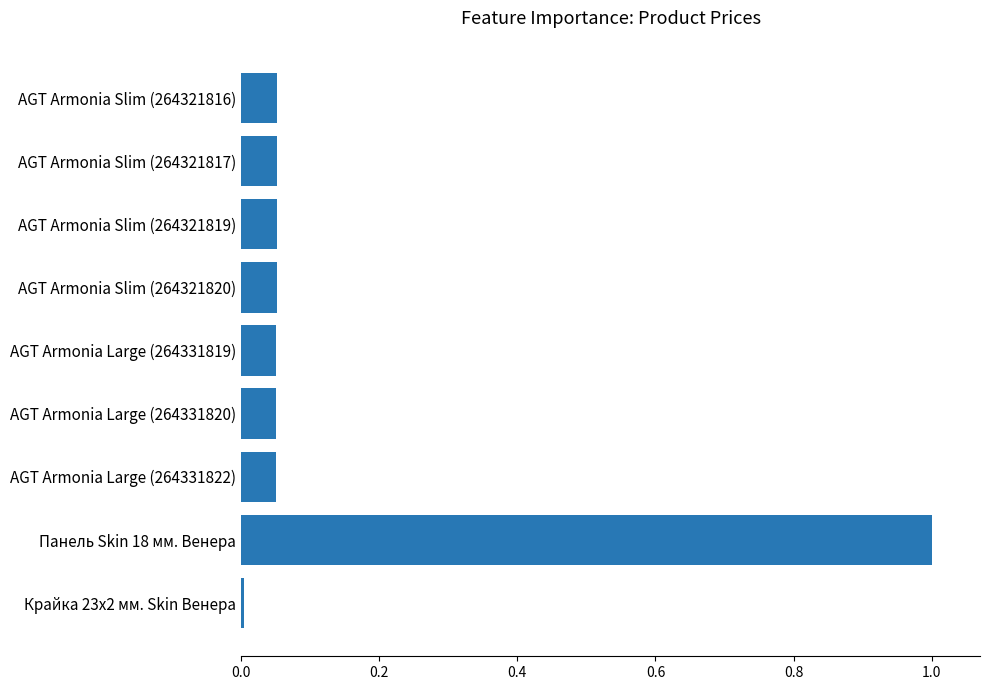

What is the change in value from Панель Skin 18 мм. Венера to AGT Armonia Slim (264321817)?

-0.9